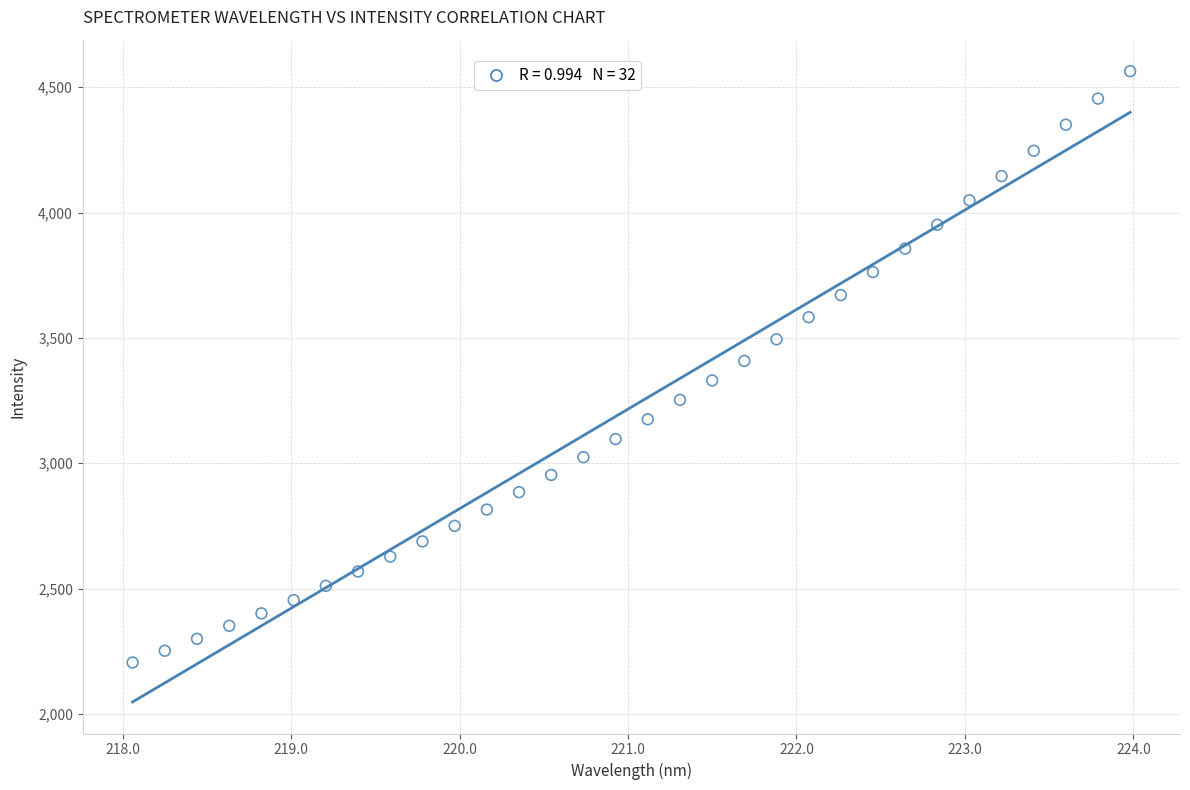

What is the range of Y values (max minus min)?

2359.1